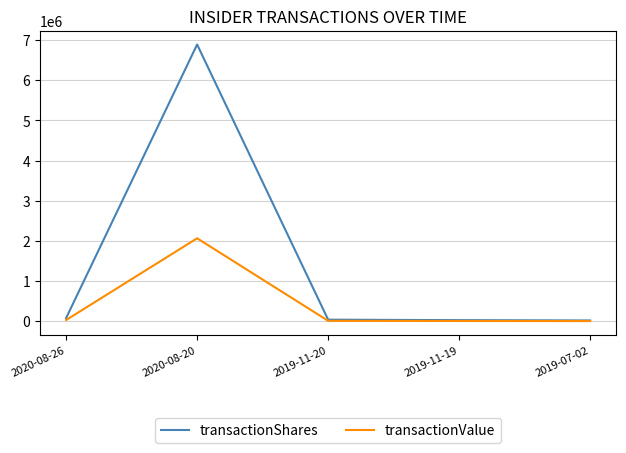

True or false: transactionValue has a value of 6383 at 2019-07-02.

True